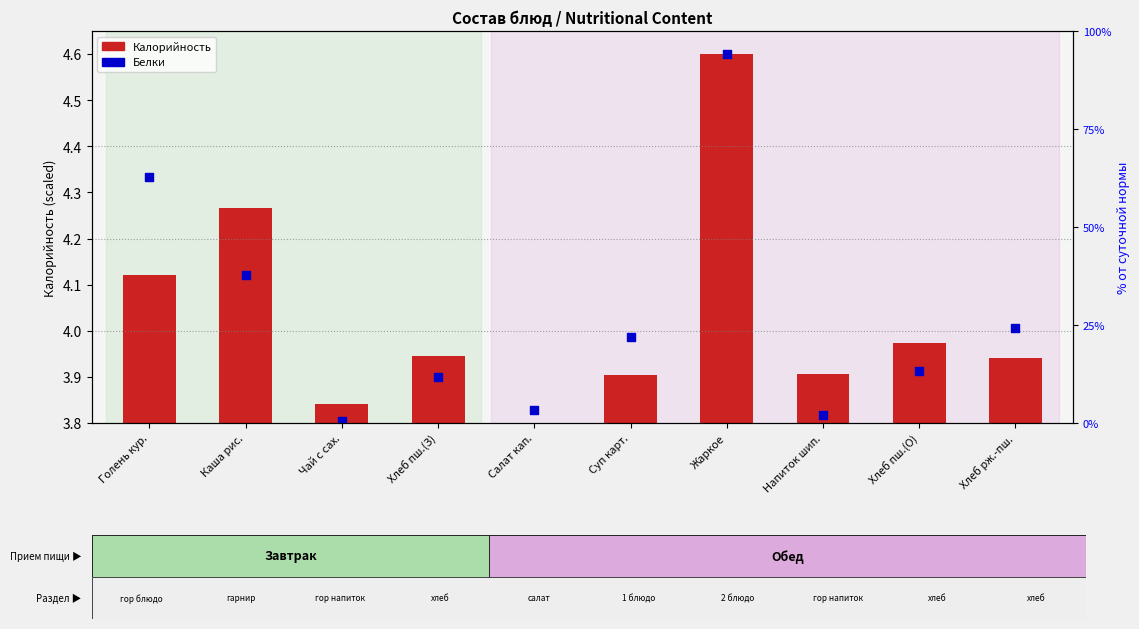

What is the ratio of the value at Хлеб пш.(О) to the value at Суп карт.?

1.0